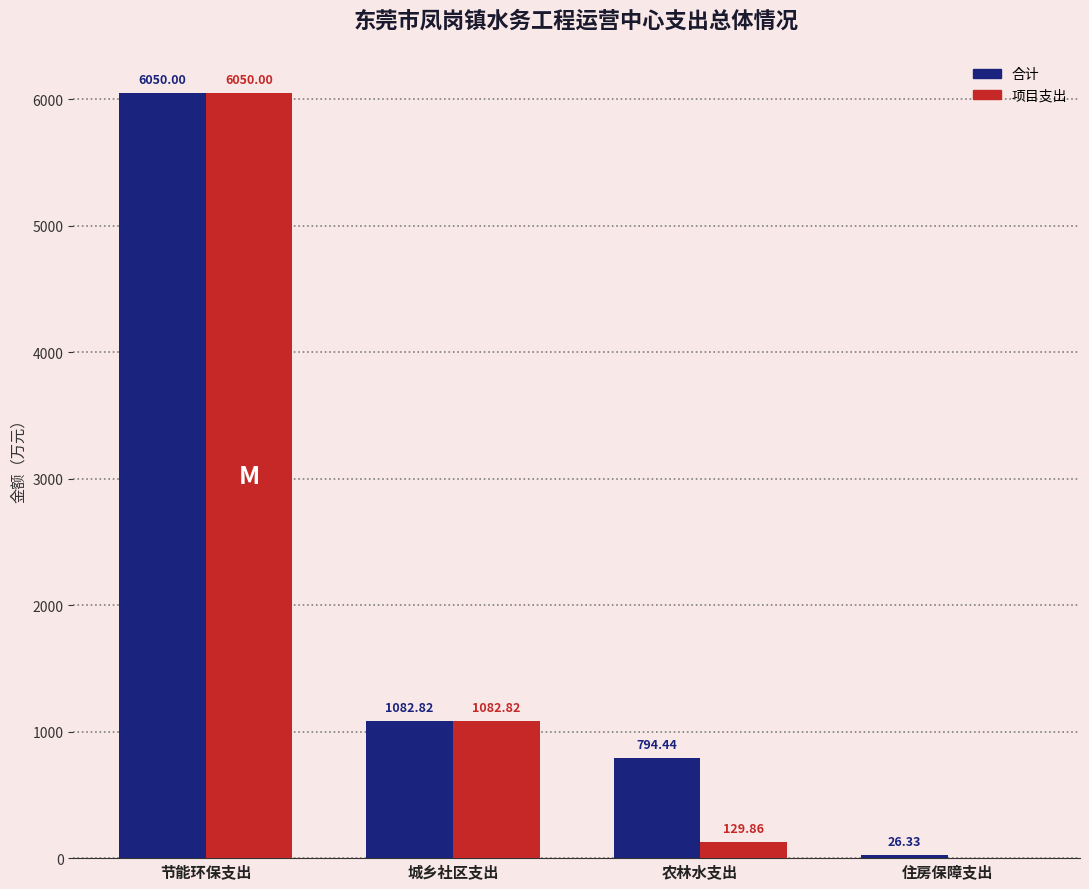

How many groups of bars are there?

4